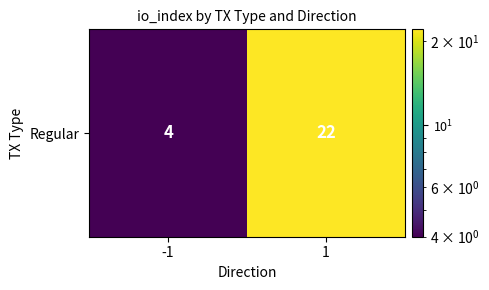

What is the change in value from -1 to 1?

+18